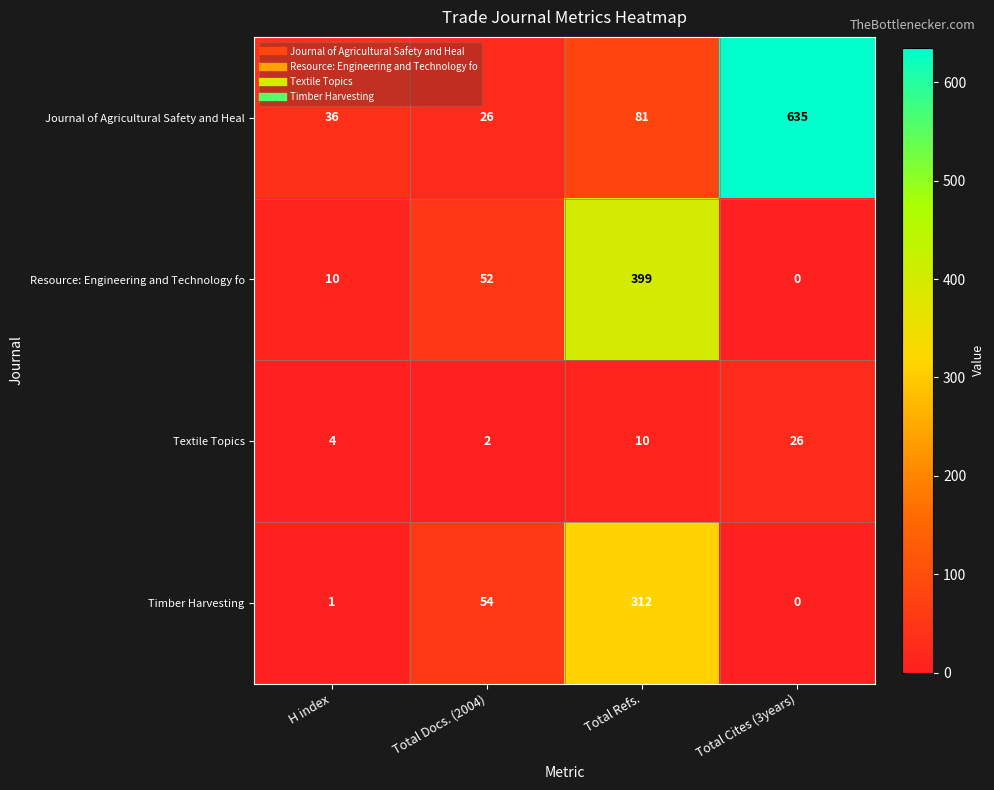

Which label corresponds to the smallest value in the chart?

Total Cites (3years)